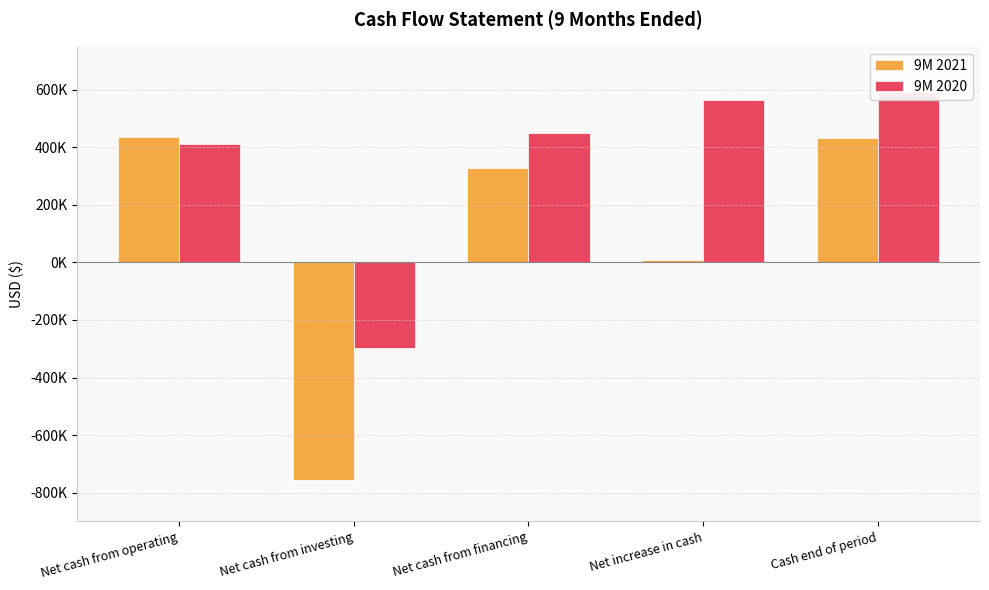

What is the highest value of the 9M 2020 series?

593532